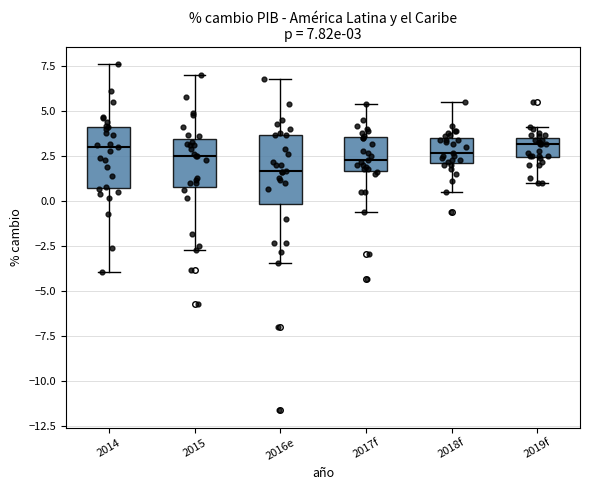

Which box's median line is the lowest?

2016e